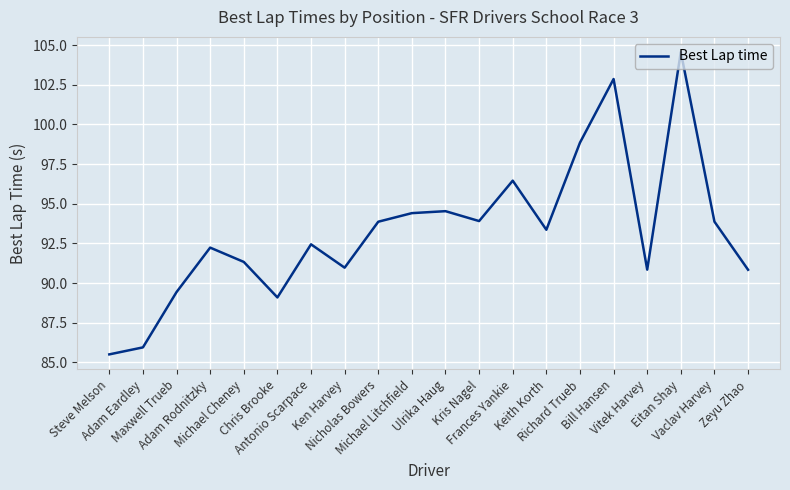

The value at Chris Brooke is 123.6. True or false?

False